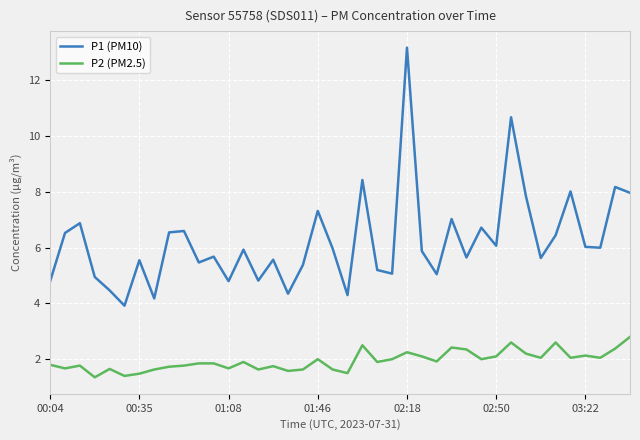

Which series has the largest range (max minus min)?

P1 (PM10)